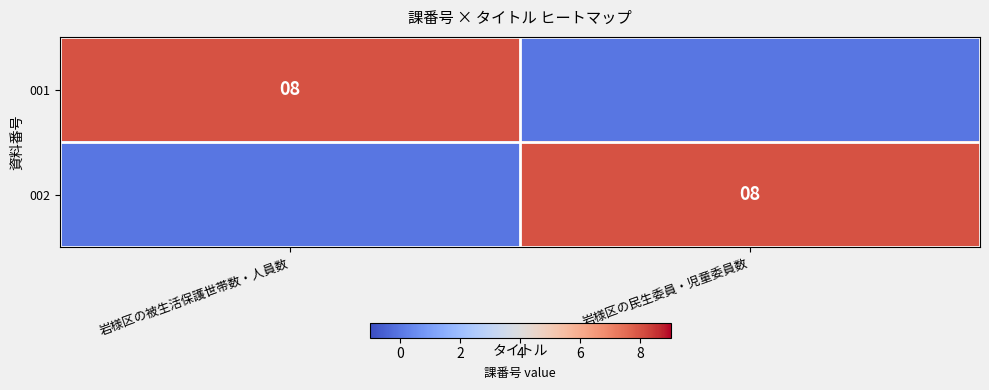

The value of 001 at 岩様区の被生活保護世帯数・人員数 is 8. True or false?

True